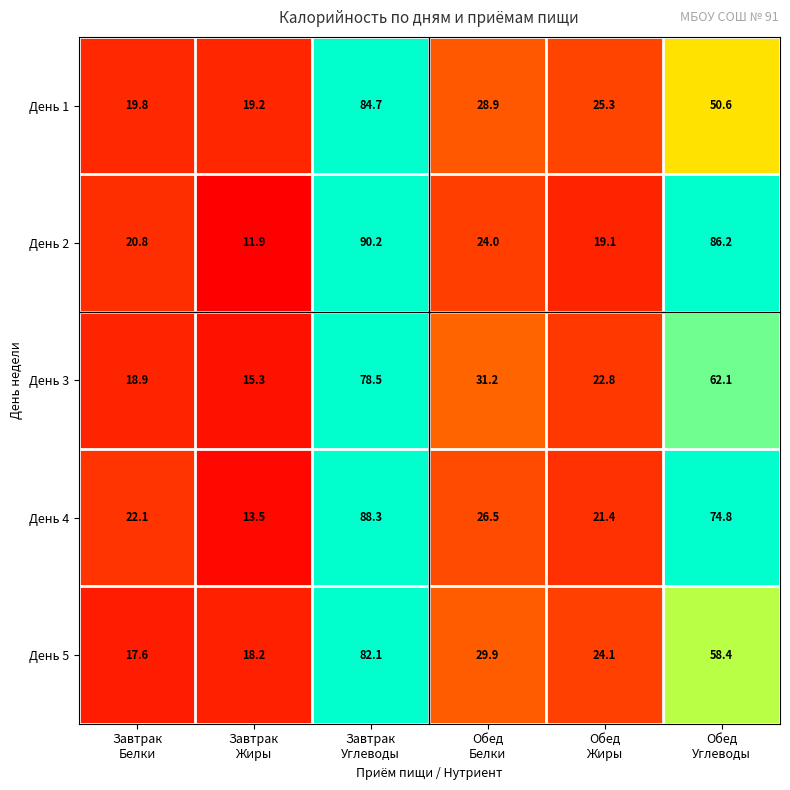

At how many categories does at least one series exceed 13?

6